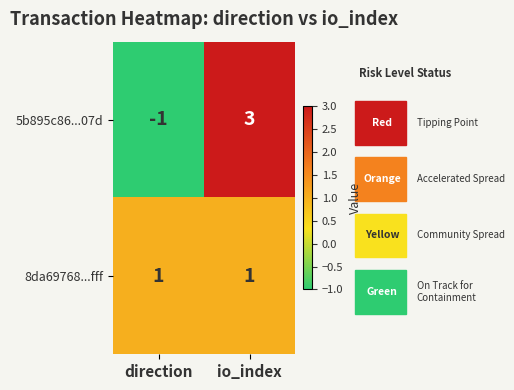

Is it true that 5b895c86...07d equals 2 at io_index?

False